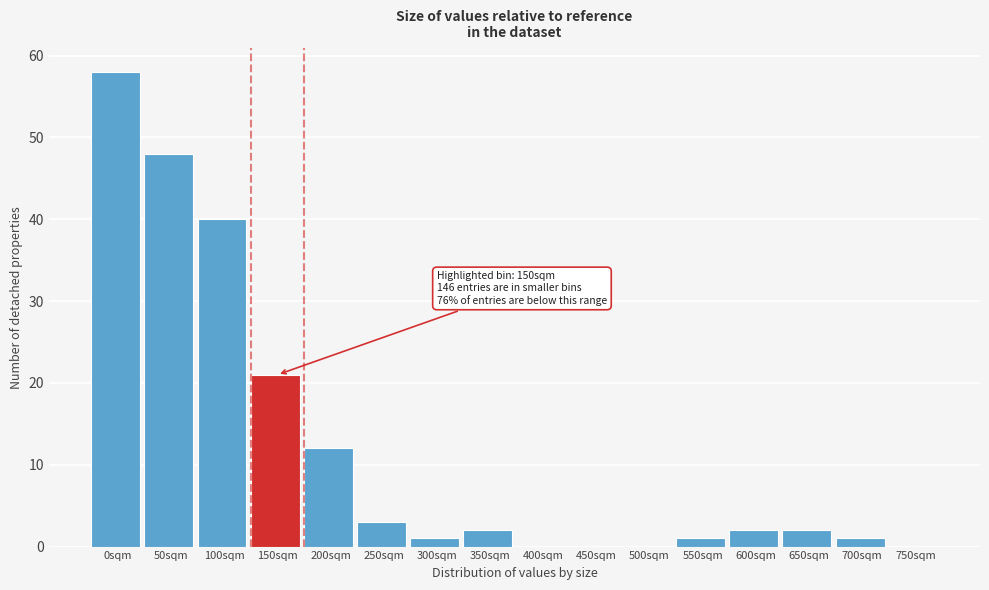

Reading left to right, extract all data points from this chart.

0sqm=58	50sqm=48	100sqm=40	150sqm=21	200sqm=12	250sqm=3	300sqm=1	350sqm=2	400sqm=0	450sqm=0	500sqm=0	550sqm=1	600sqm=2	650sqm=2	700sqm=1	750sqm=0